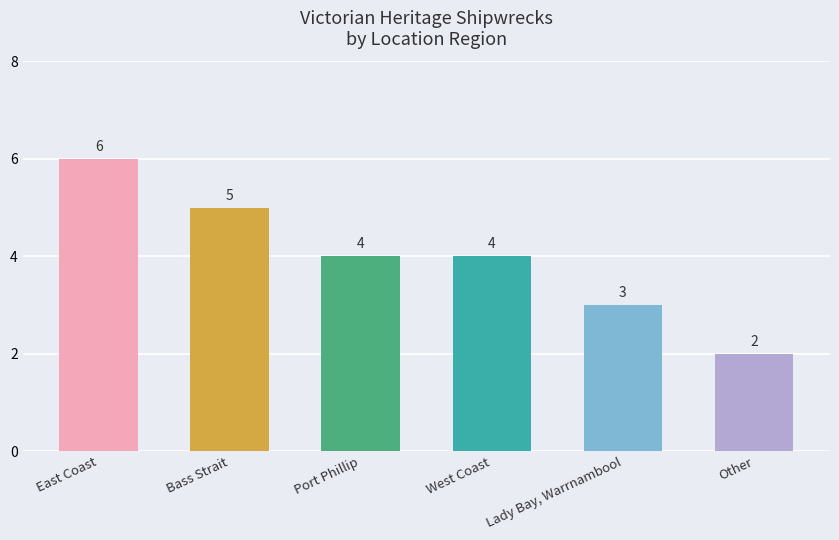

What is the label of the 3rd bar from the right?

West Coast